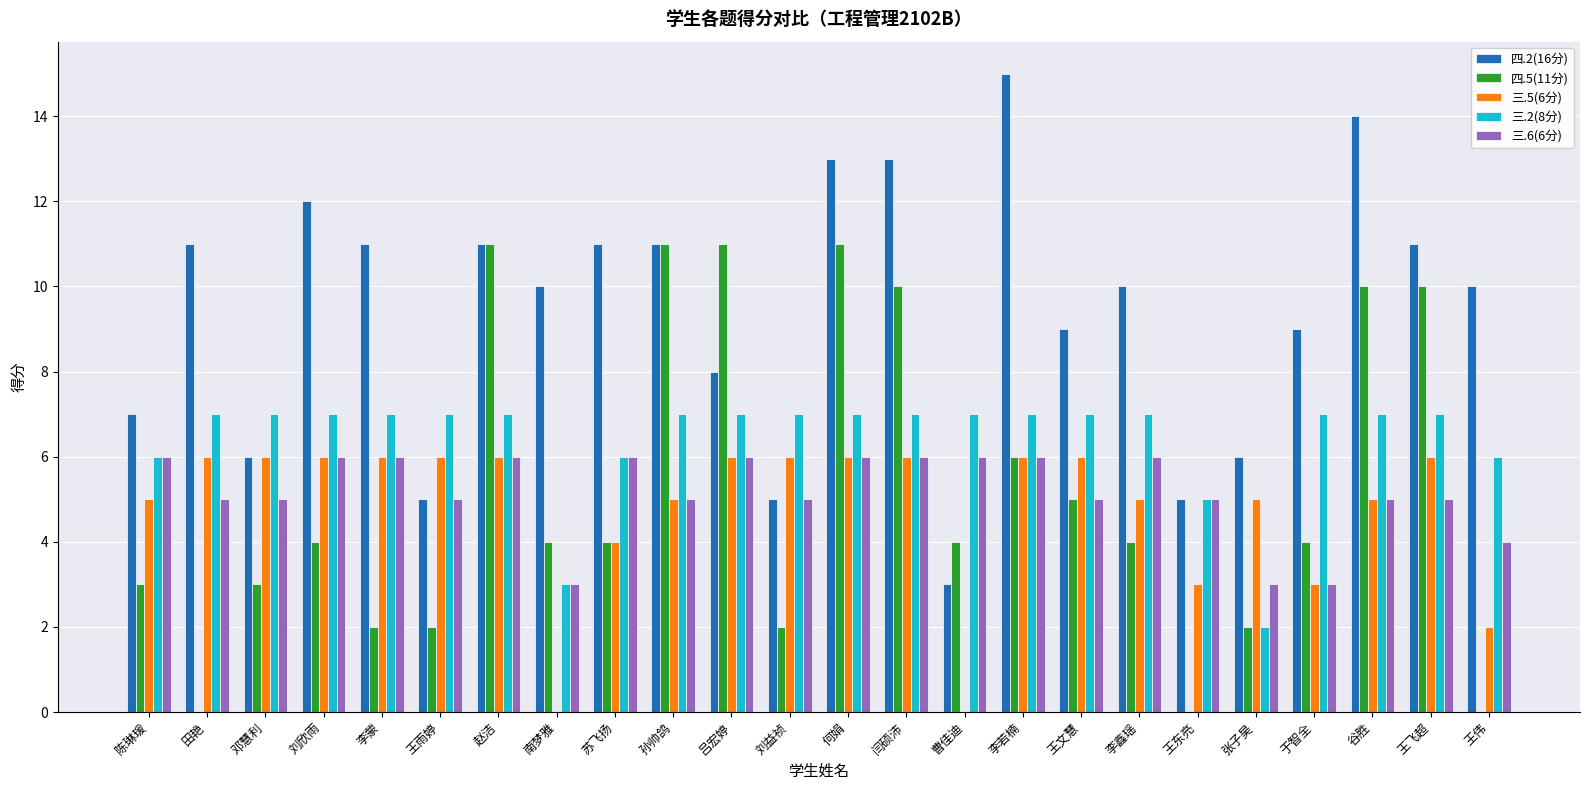

Which label corresponds to the largest value in the chart?

李若楠